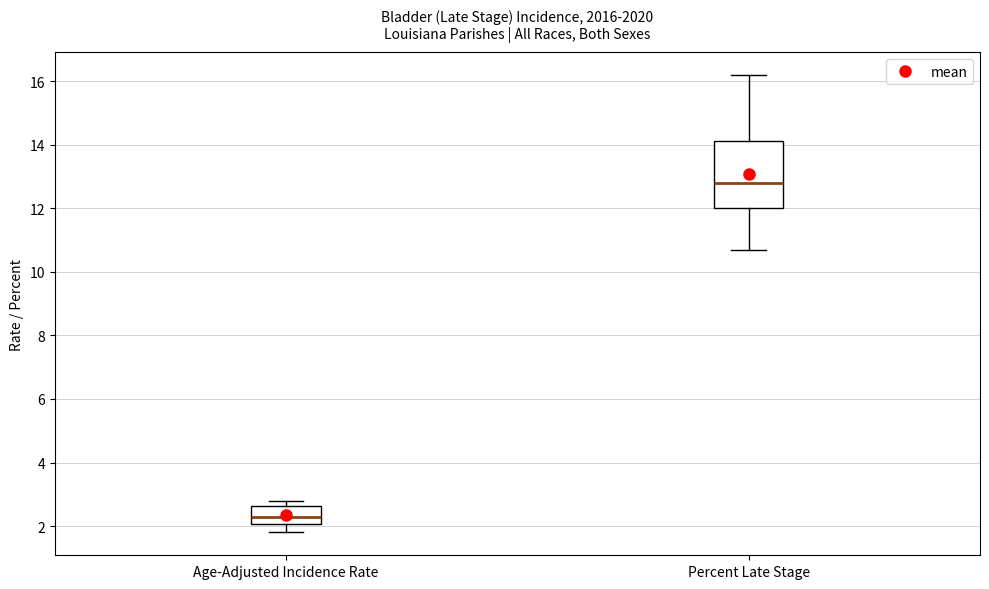

Reading left to right, read every box against the y-axis: the position of its median line, the range the box covers, and the ends of its whiskers. The values are not printed on the chart, so give them approximately, as read against the axis.

Age-Adjusted Incidence Rate: median 2.4, box 2.0 to 2.6, whiskers 1.8 to 2.8
Percent Late Stage: median 12.8, box 12.0 to 14.2, whiskers 10.8 to 16.2